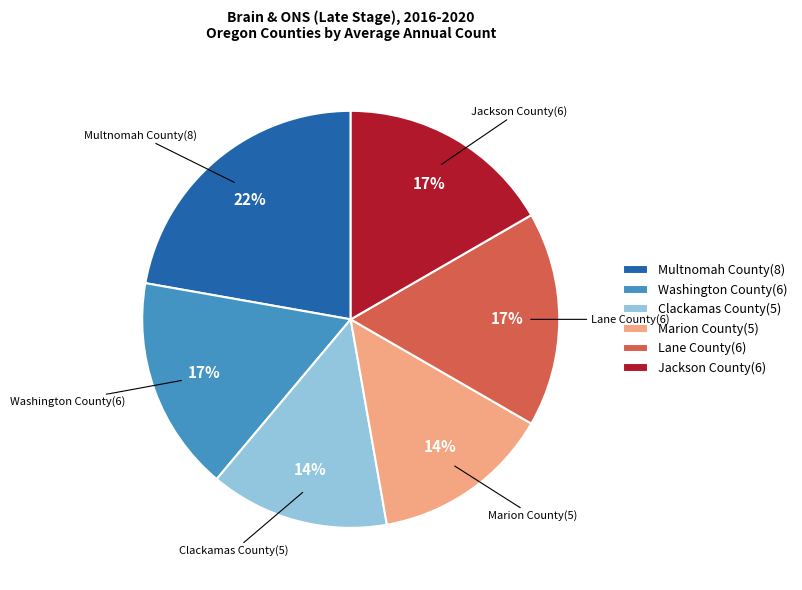

What percentage is the Jackson County slice, to the nearest percent?

17%